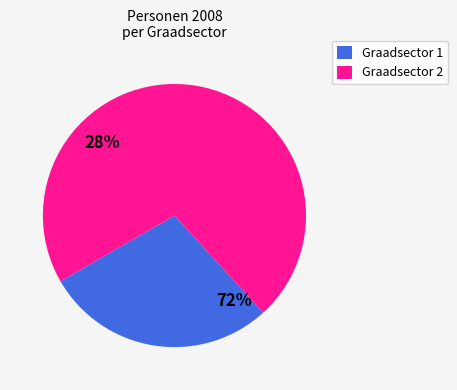

Does any single category account for the majority?

Yes